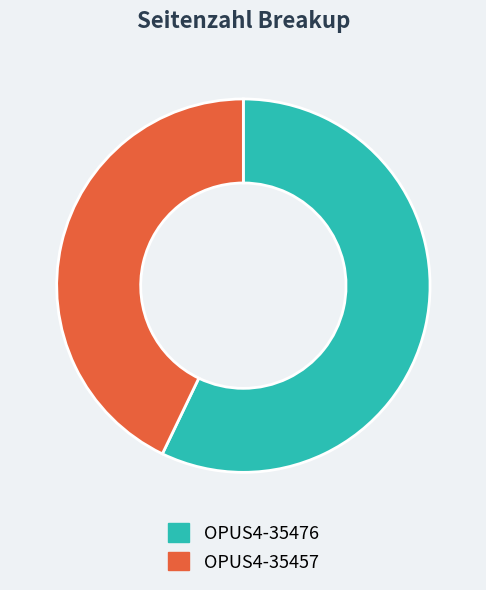

What is the ratio of the value at OPUS4-35476 to the value at OPUS4-35457?

1.3